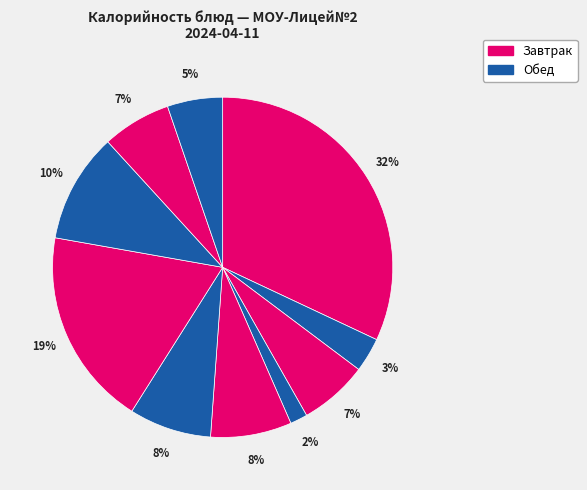

How many slices are in this pie chart?

10